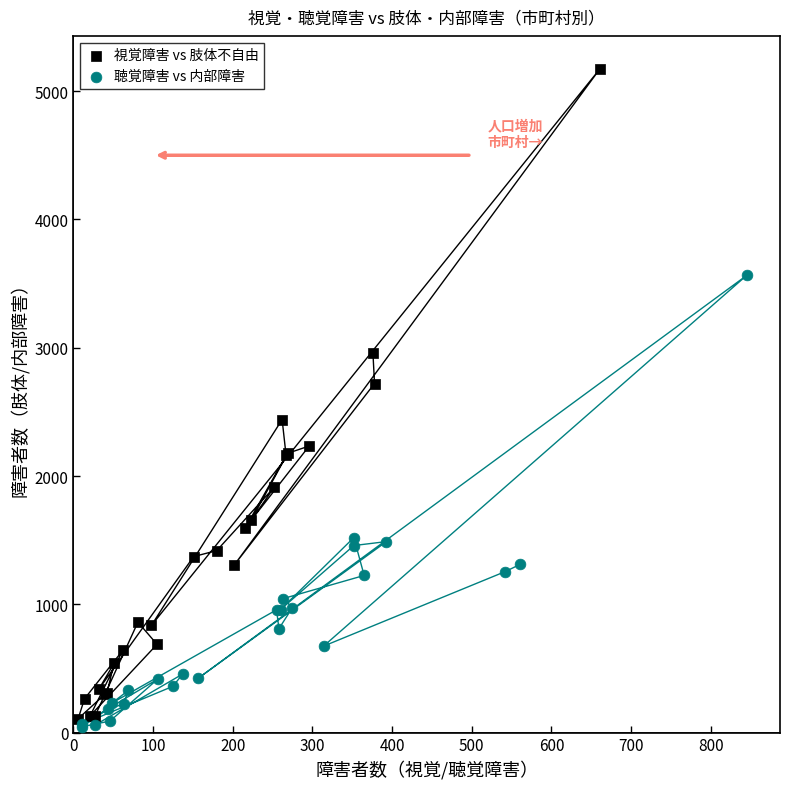

Which series reaches the maximum Y coordinate?

視覚障害 vs 肢体不自由